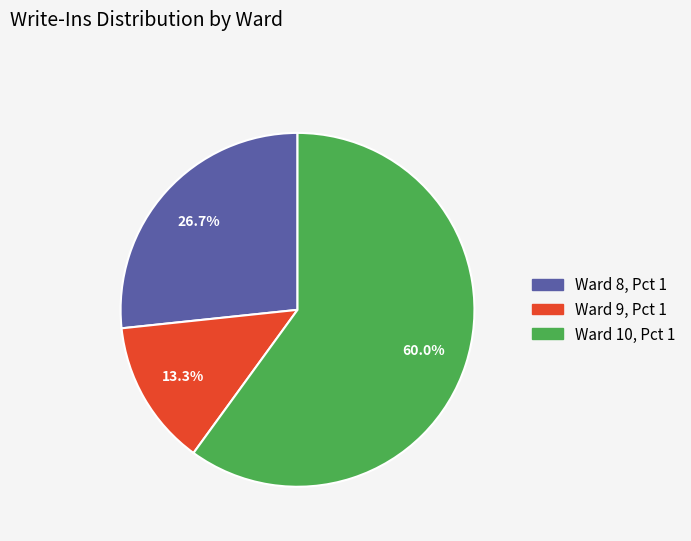

How many segments does this pie chart have?

3